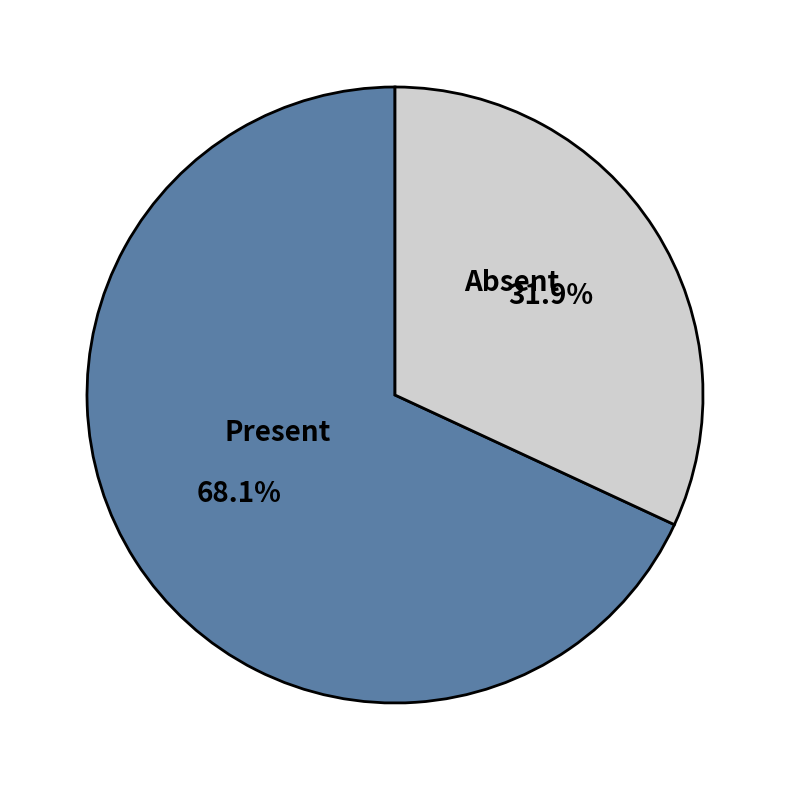

Which category has the smallest portion of the pie?

Absent